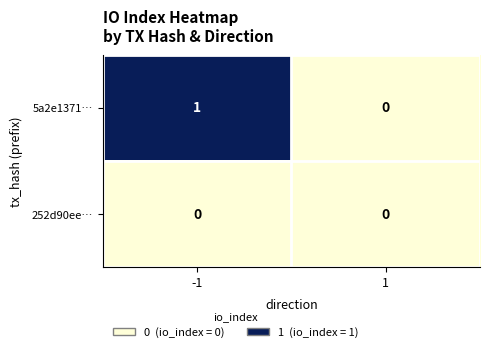

The value of 252d90ee… at 1 is 0. True or false?

True